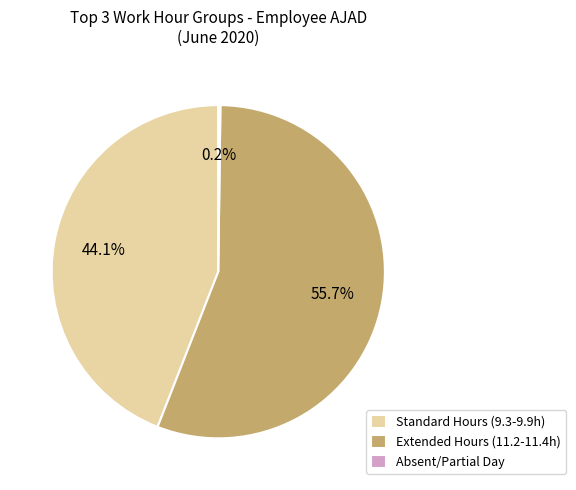

What is the ratio of the value at Standard Hours (9.3-9.9h) to the value at Extended Hours (11.2-11.4h)?

0.8